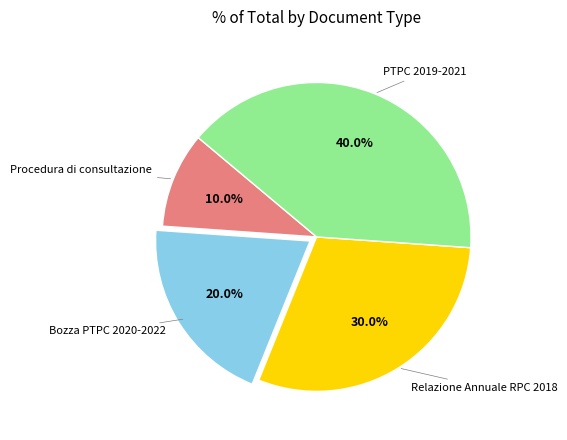

Is PTPC 2019-2021 the majority of the pie?

No